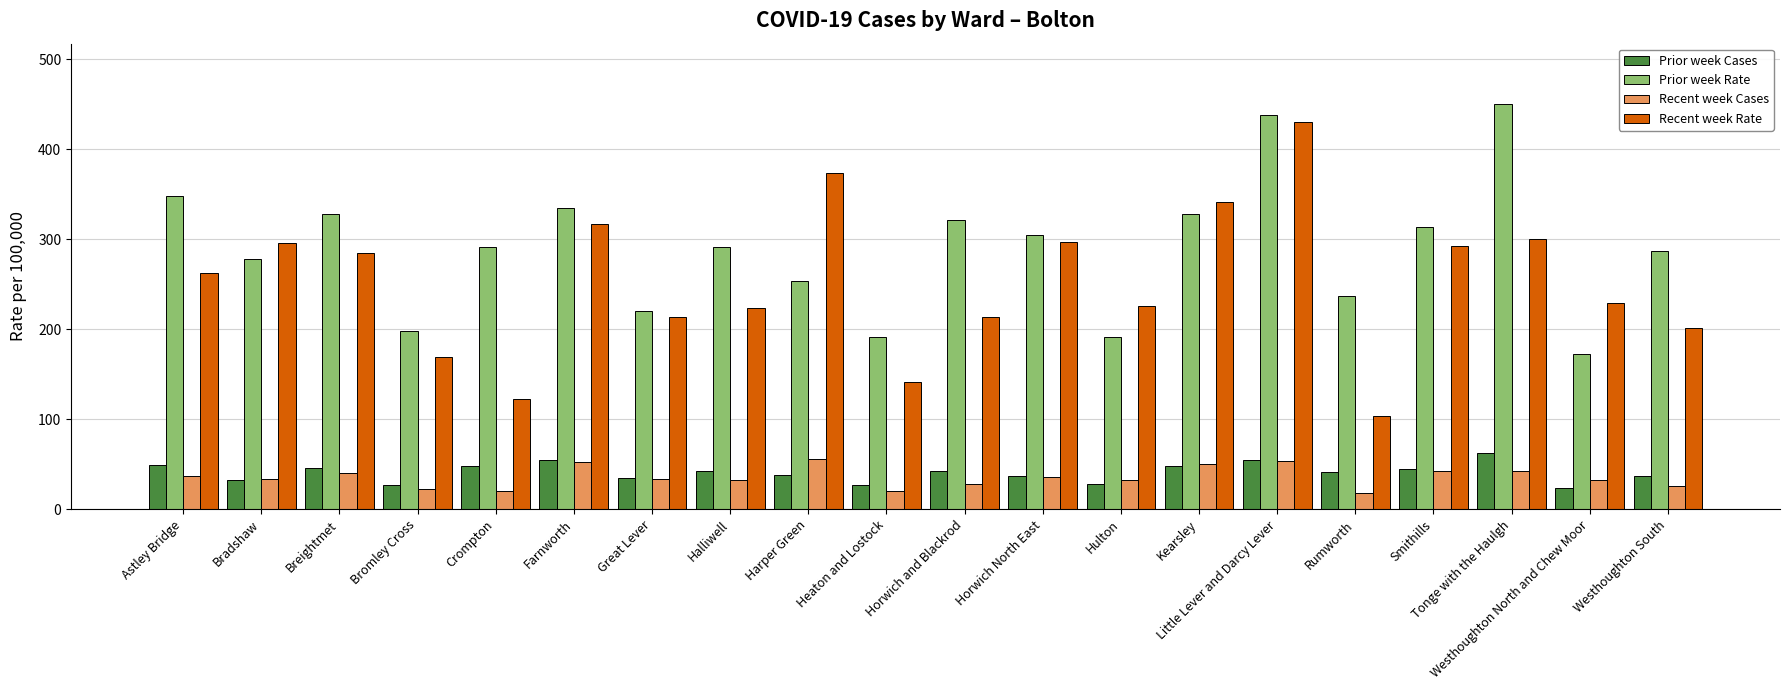

Which series has the widest spread of values?

Recent week Rate